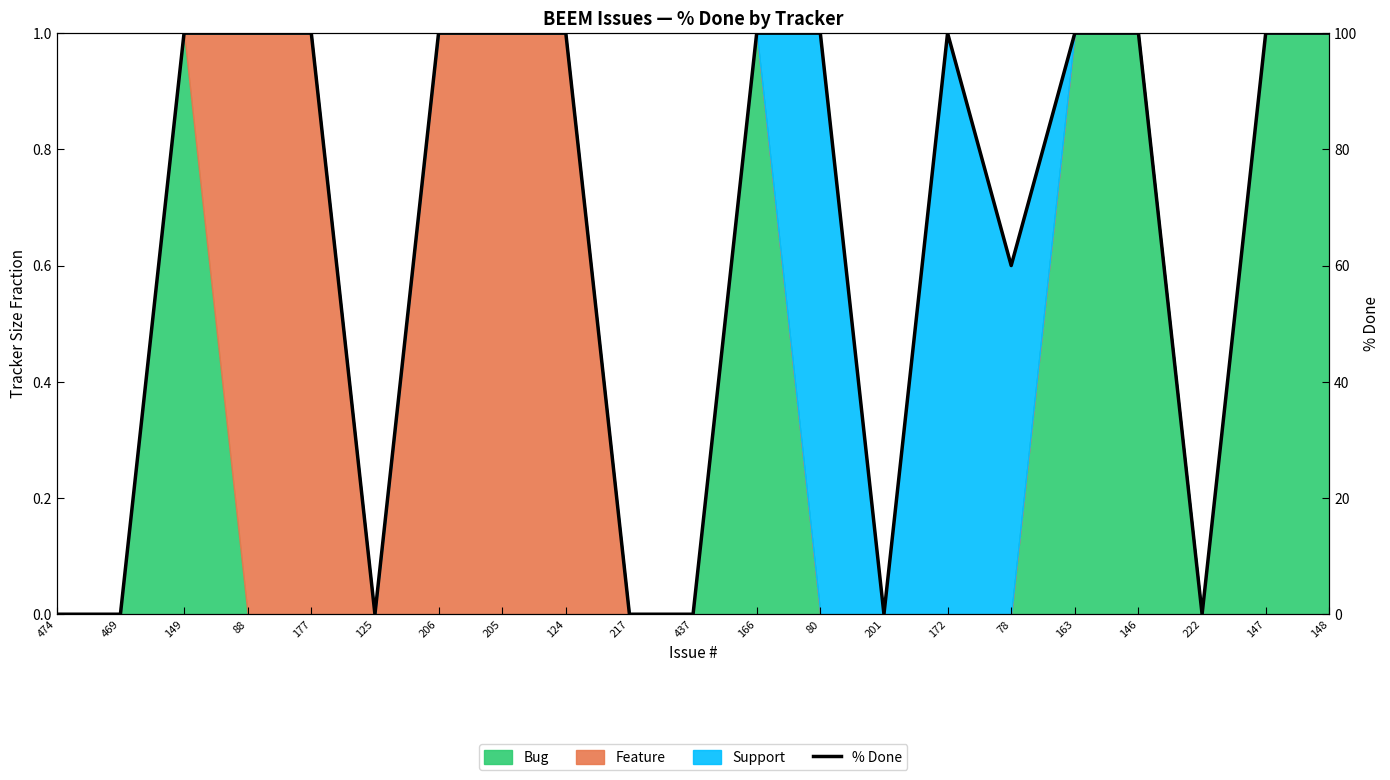

List the labels in order of value, smallest first.

474, 469, 125, 217, 437, 201, 222, 78, 149, 88, 177, 206, 205, 124, 166, 80, 172, 163, 146, 147, 148